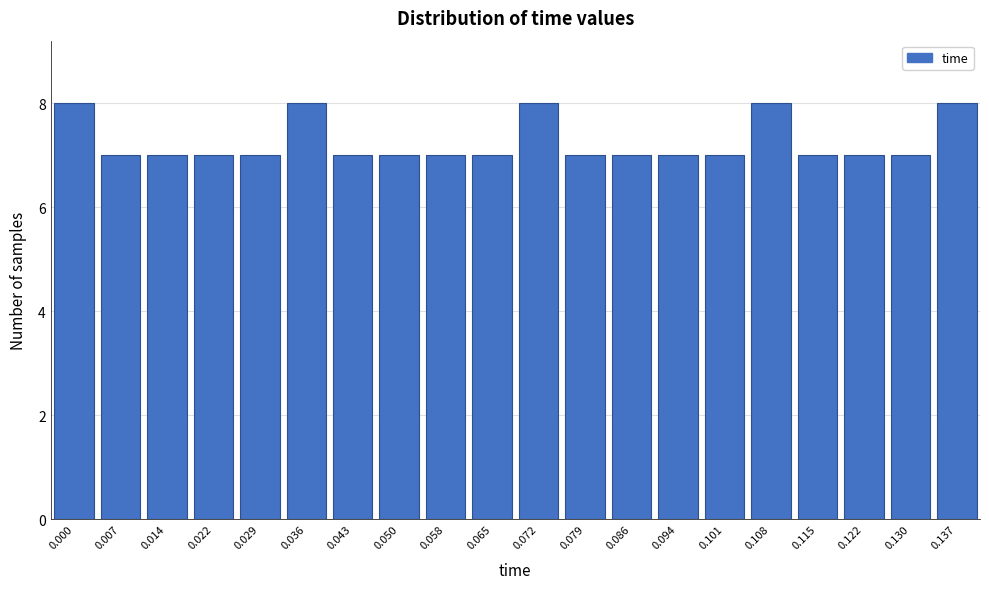

Reading right to left, extract all data points from this chart.

0.137=8	0.130=7	0.122=7	0.115=7	0.108=8	0.101=7	0.094=7	0.086=7	0.079=7	0.072=8	0.065=7	0.058=7	0.050=7	0.043=7	0.036=8	0.029=7	0.022=7	0.014=7	0.007=7	0.000=8